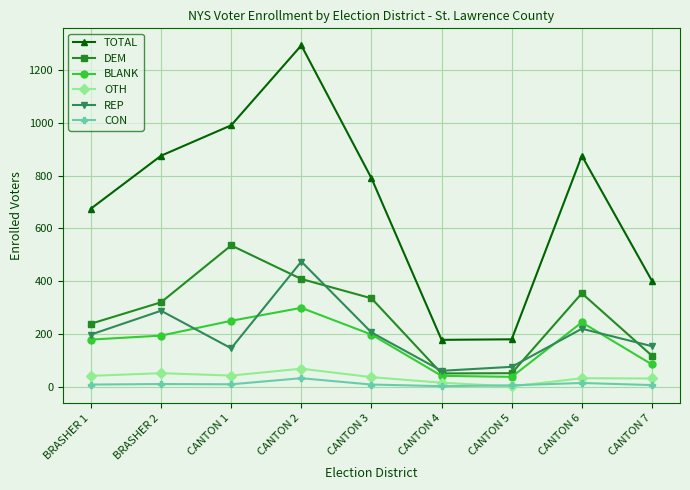

The REP series shows 475 at CANTON 2. True or false?

True